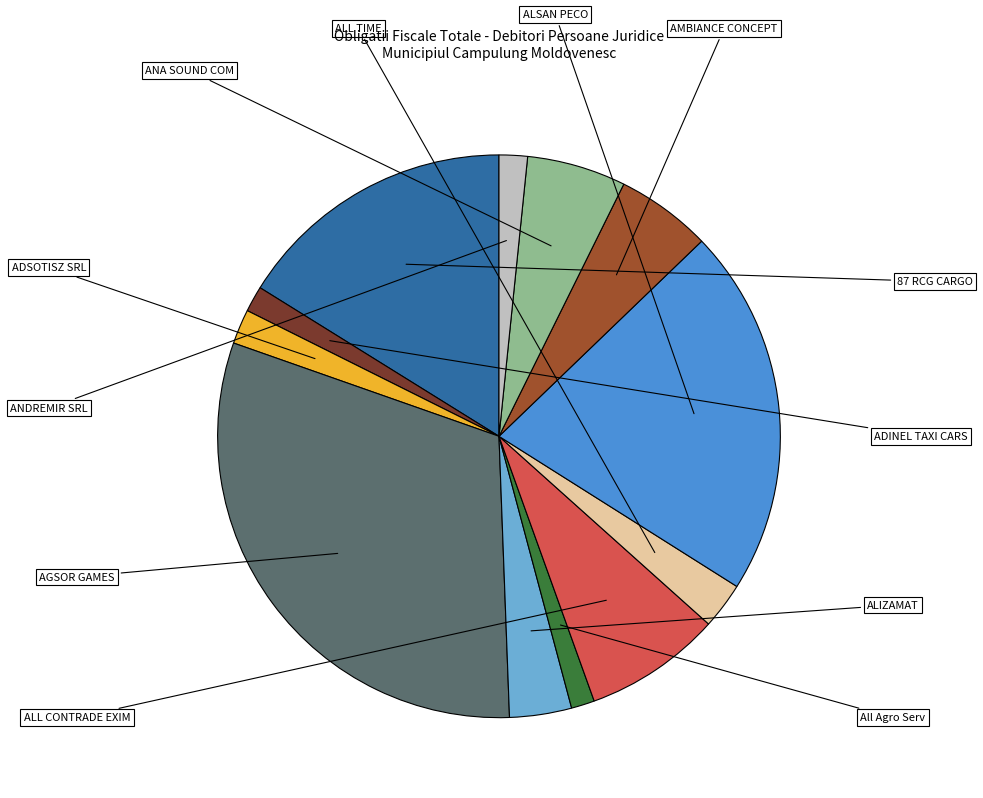

Does any single category account for the majority?

No